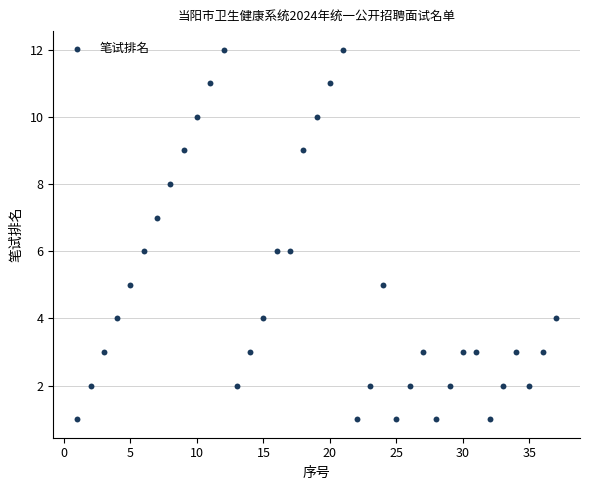

What is the range of Y values (max minus min)?

11